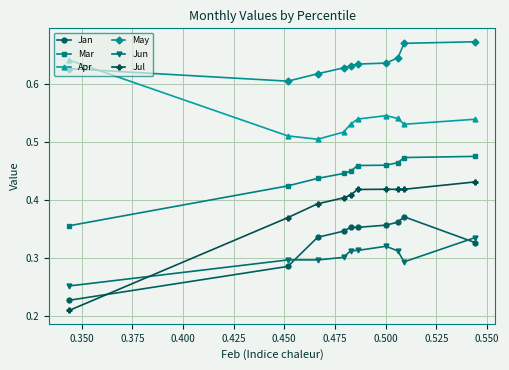

Which series has the largest range (max minus min)?

Jul